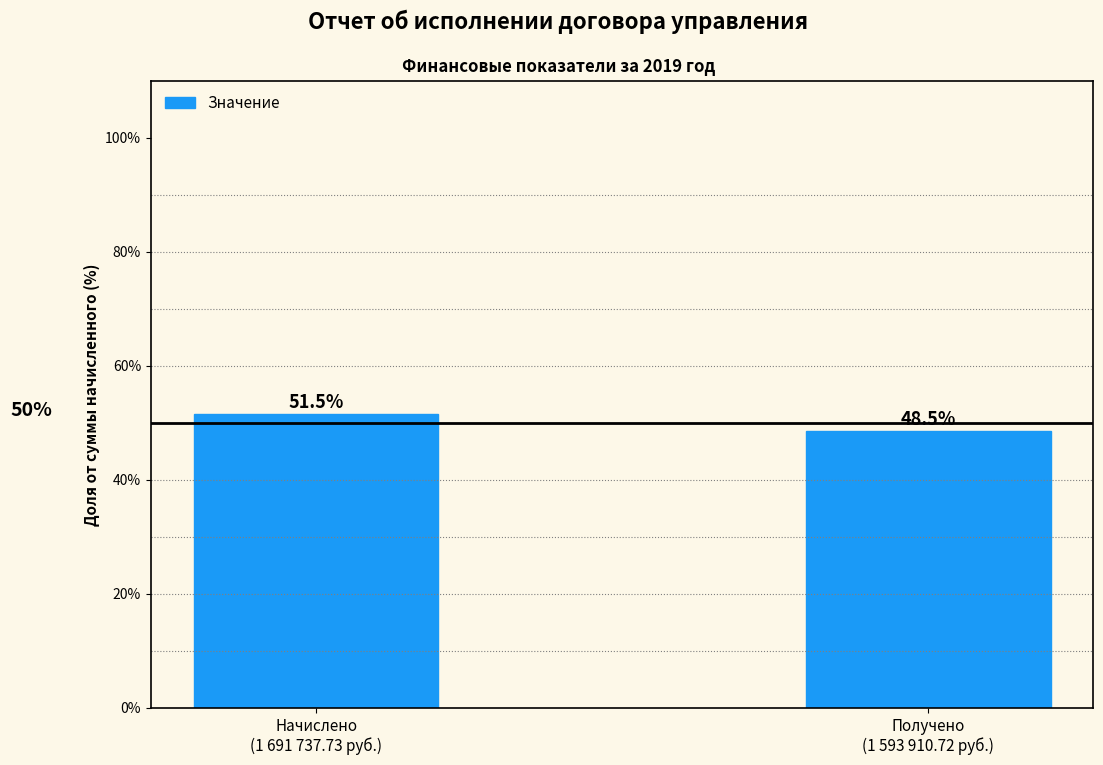

Reading right to left, what are all the values shown in this chart?

48.5	51.5